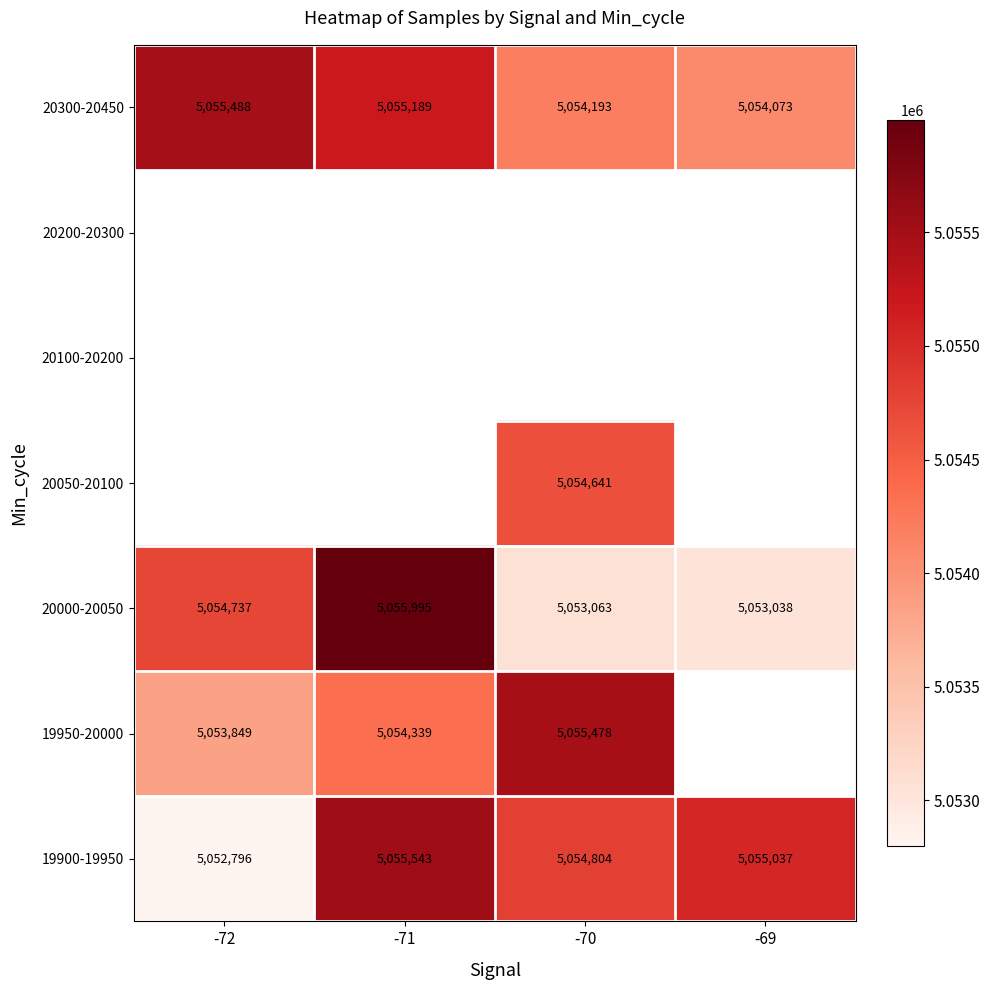

What is the difference between the 19900-19950 values at -72 and -70?

2008.0